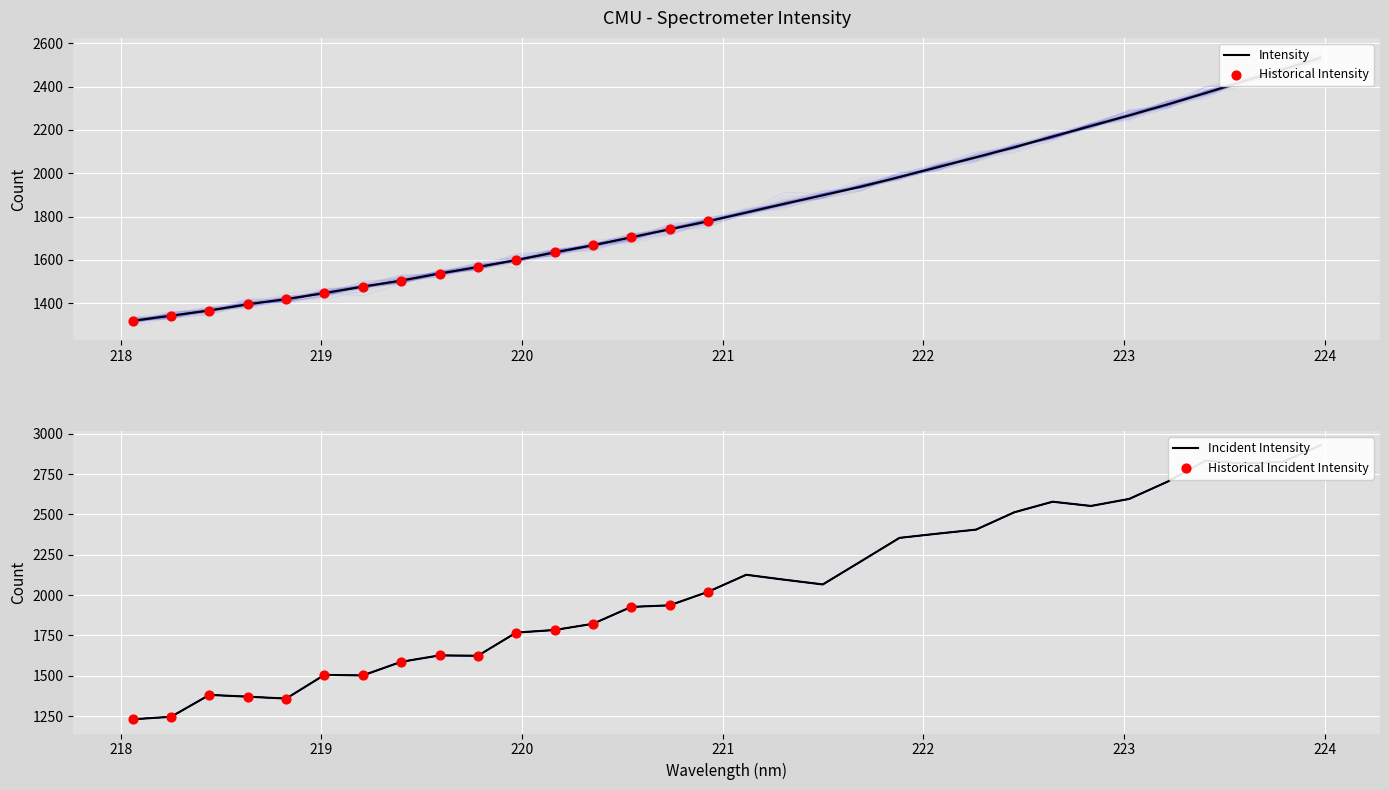

What is the change in value from 218.442 to 221.4993?

+531.6